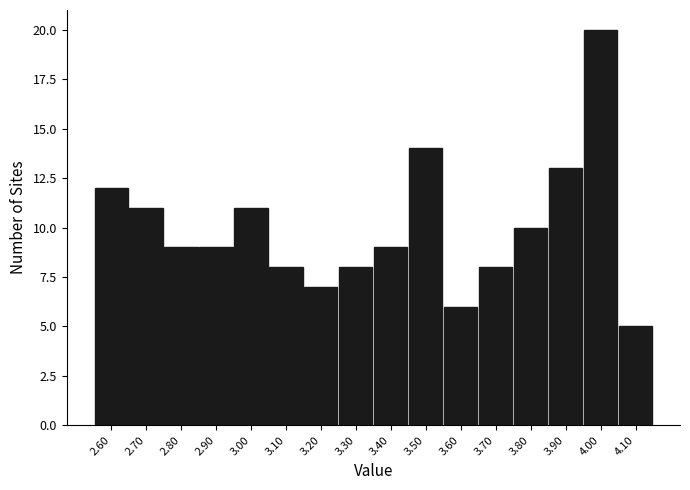

Reading left to right, transcribe this chart: for each bar, give the range it covers on the x-axis and its height. The values are not printed on the chart, so give them approximately, as read against the axis.

2.55 to 2.65: 12
2.65 to 2.75: 11
2.75 to 2.85: 9
2.85 to 2.95: 9
2.95 to 3.05: 11
3.05 to 3.15: 8
3.15 to 3.25: 7
3.25 to 3.35: 8
3.35 to 3.45: 9
3.45 to 3.55: 14
3.55 to 3.65: 6
3.65 to 3.75: 8
3.75 to 3.85: 10
3.85 to 3.95: 13
3.95 to 4.05: 20
4.05 to 4.15: 5